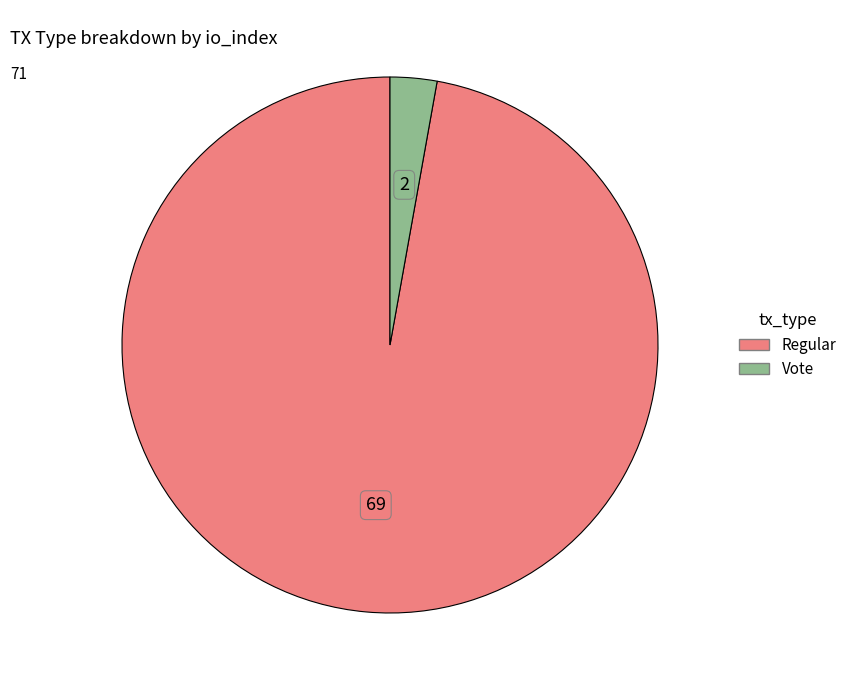

Count the number of slices in the pie.

2